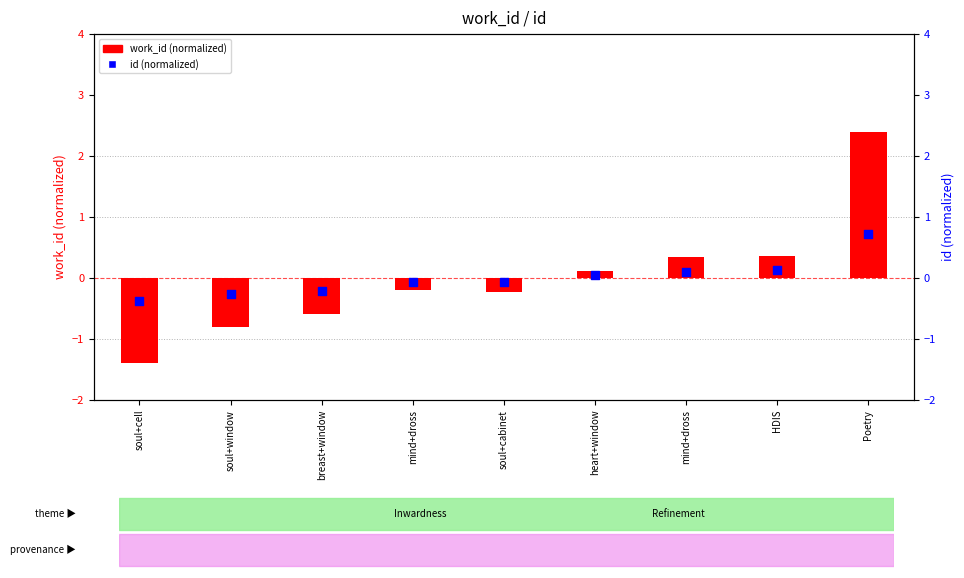

Is the value of work_id (normalized) at mind+dross greater than the value of id (normalized) at mind+dross?

No